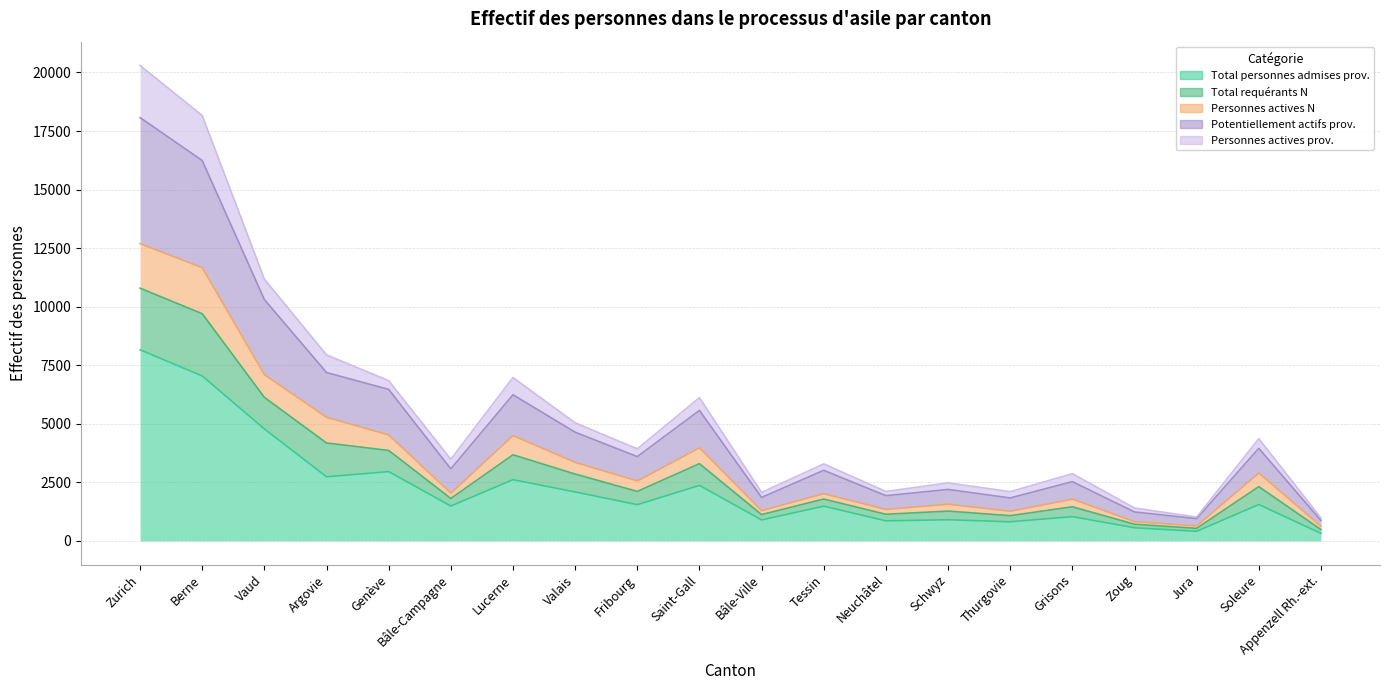

What is the value of the Total personnes admises prov. point at the 19th from the left?

1553